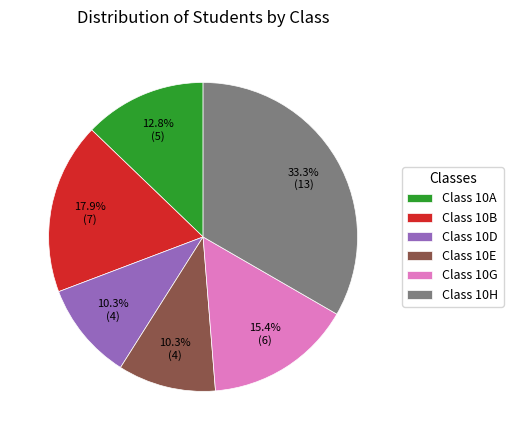

Which category has the biggest portion of the pie?

Class 10H